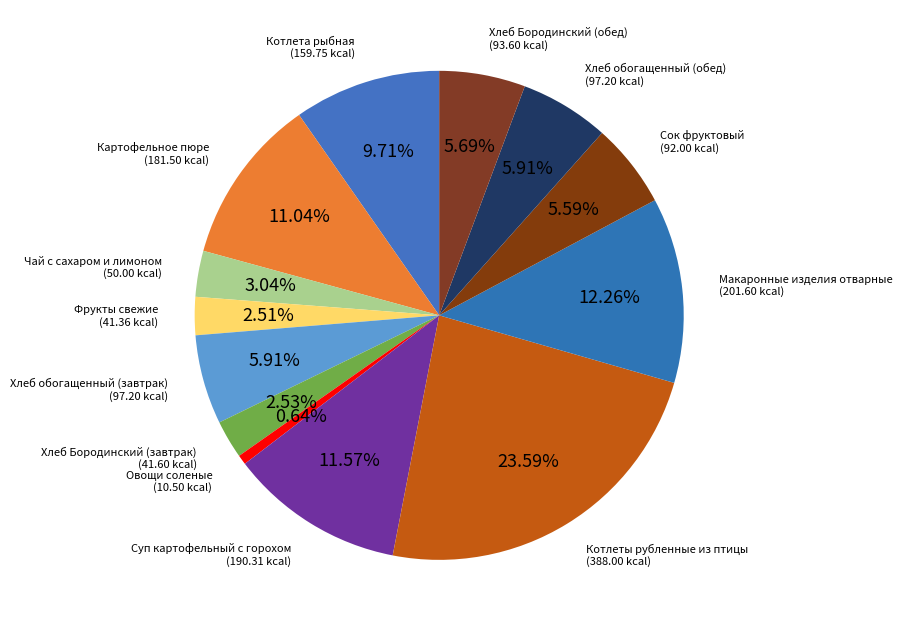

Which category has the biggest portion of the pie?

Котлеты рубленные из птицы